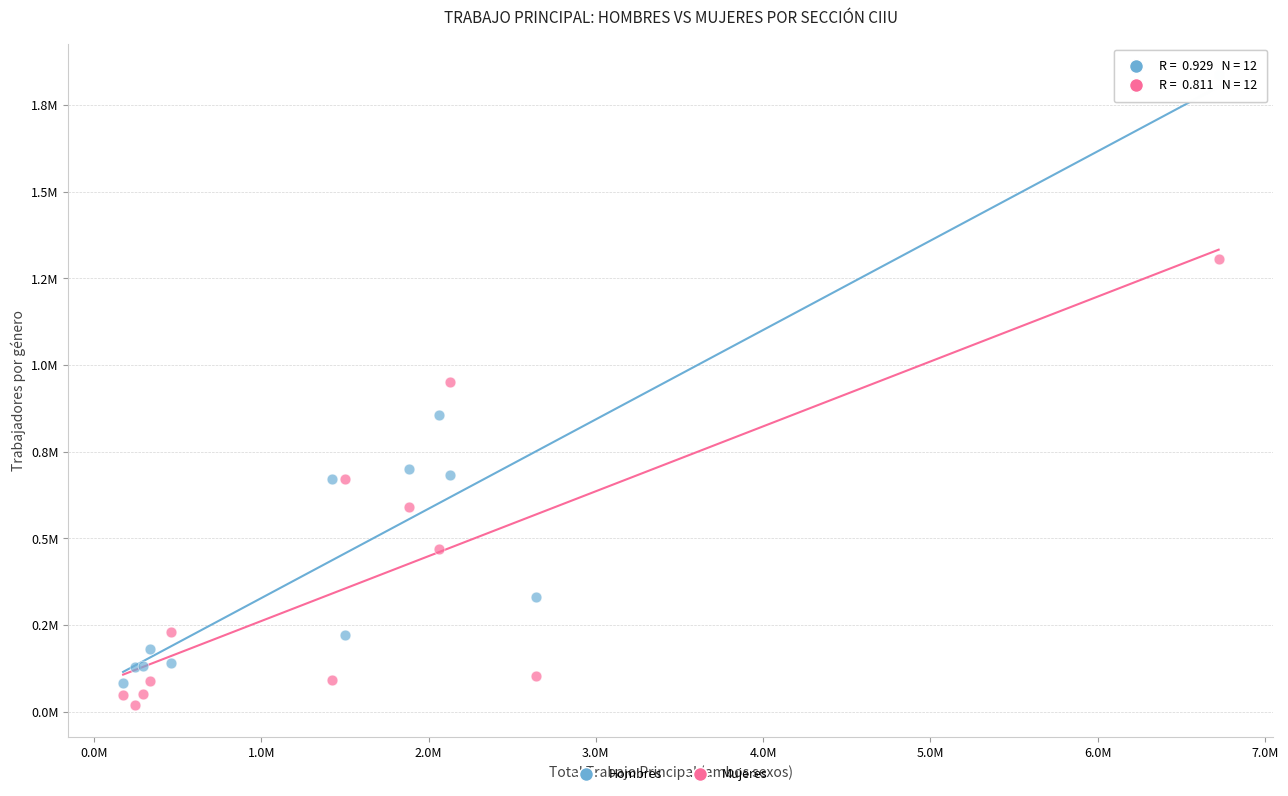

What are all the series names shown in the legend?

Hombres, Mujeres